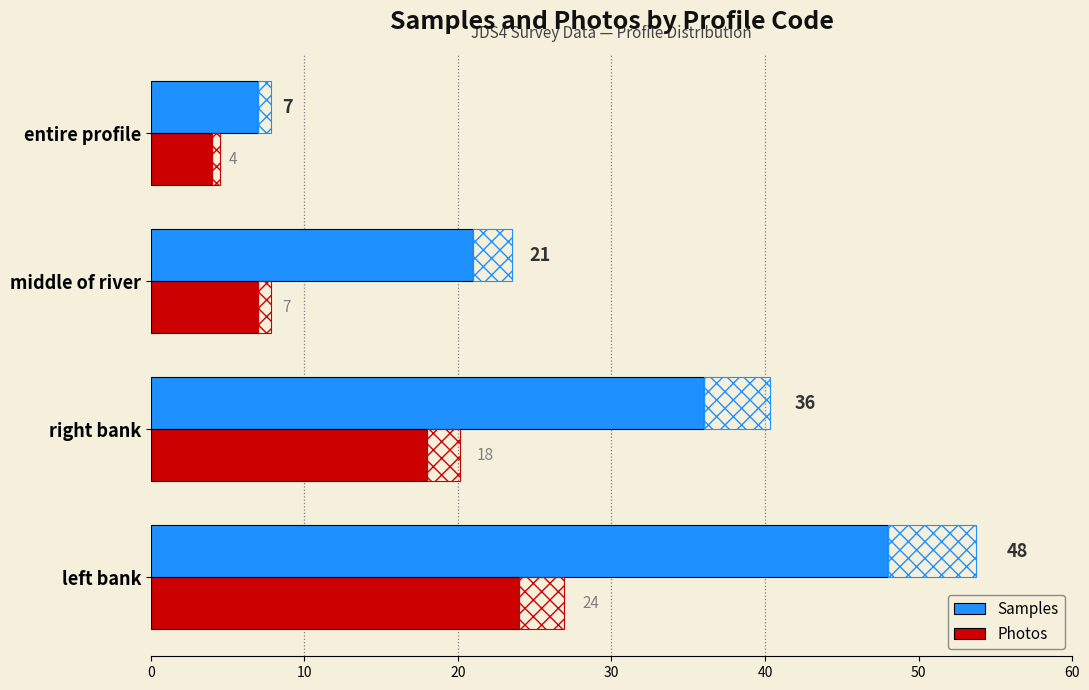

At which label does Samples reach its peak?

left bank